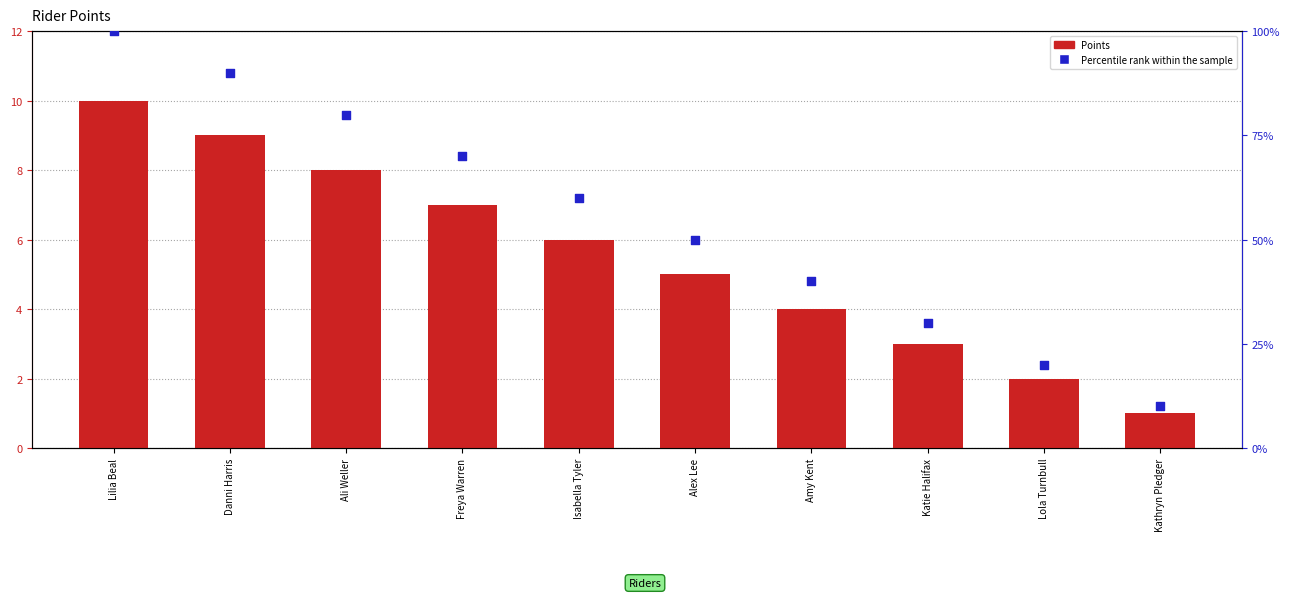

Which series has the largest total across all categories?

Percentile rank within the sample